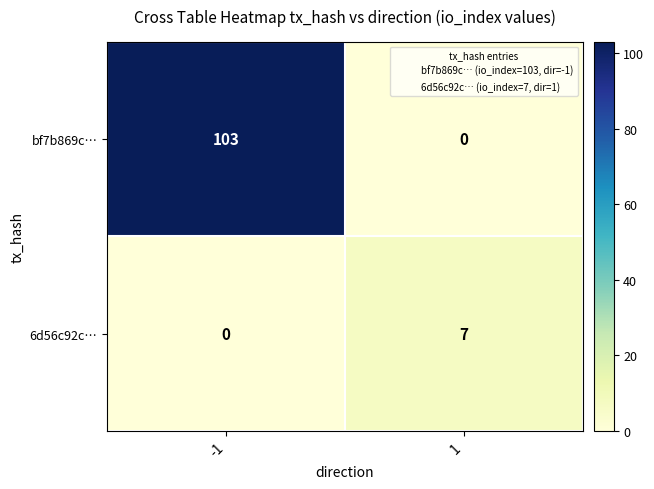

The value of 6d56c92c… at -1 is 2. True or false?

False